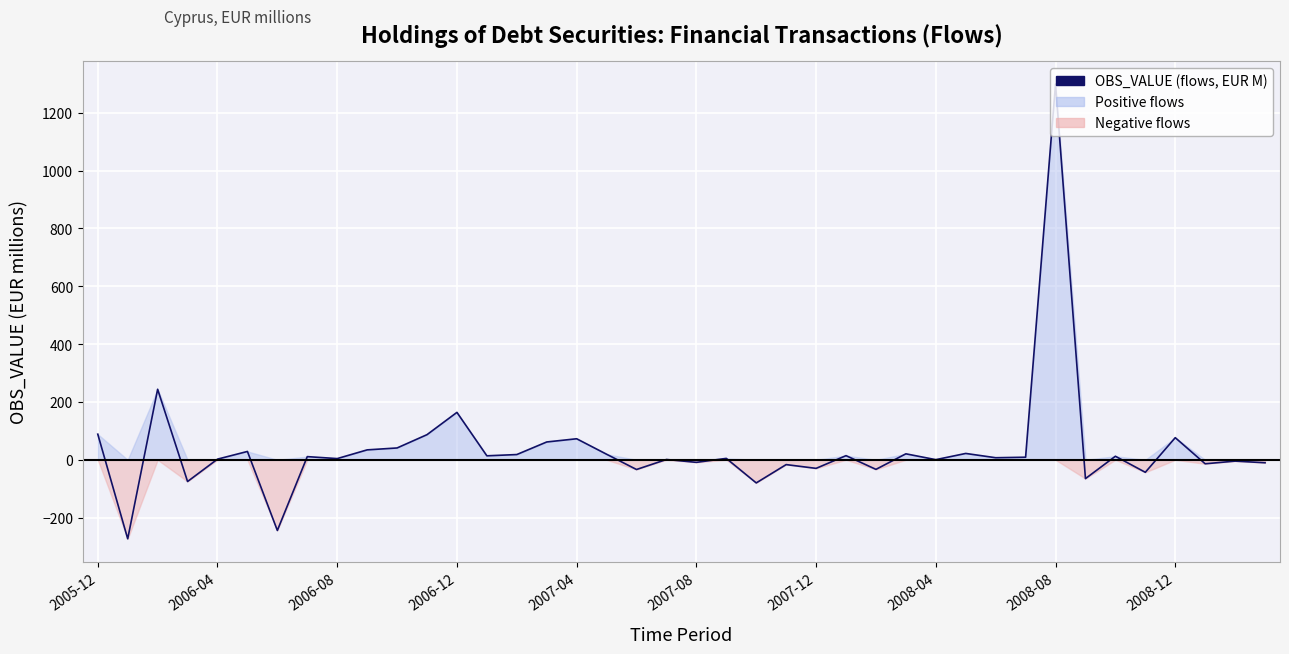

What is the smallest value displayed?

-273.0